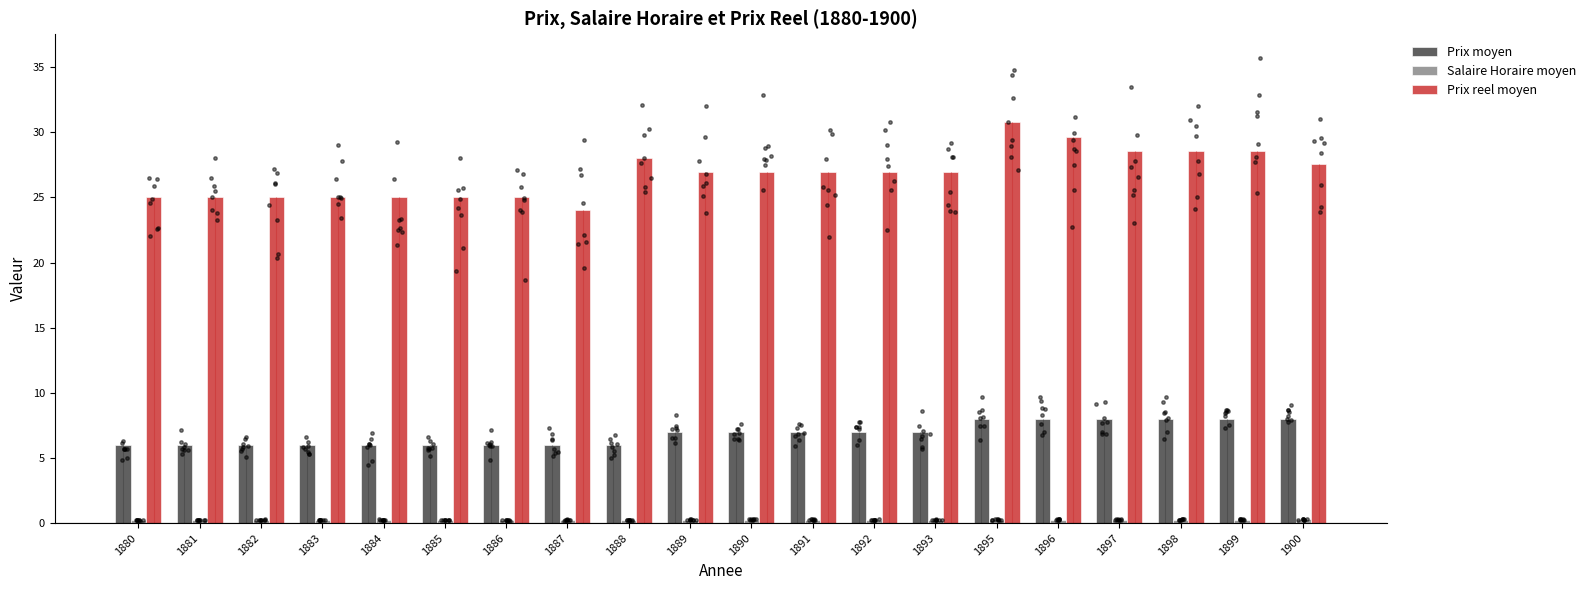

Which series reaches the maximum Y coordinate?

Prix reel moyen